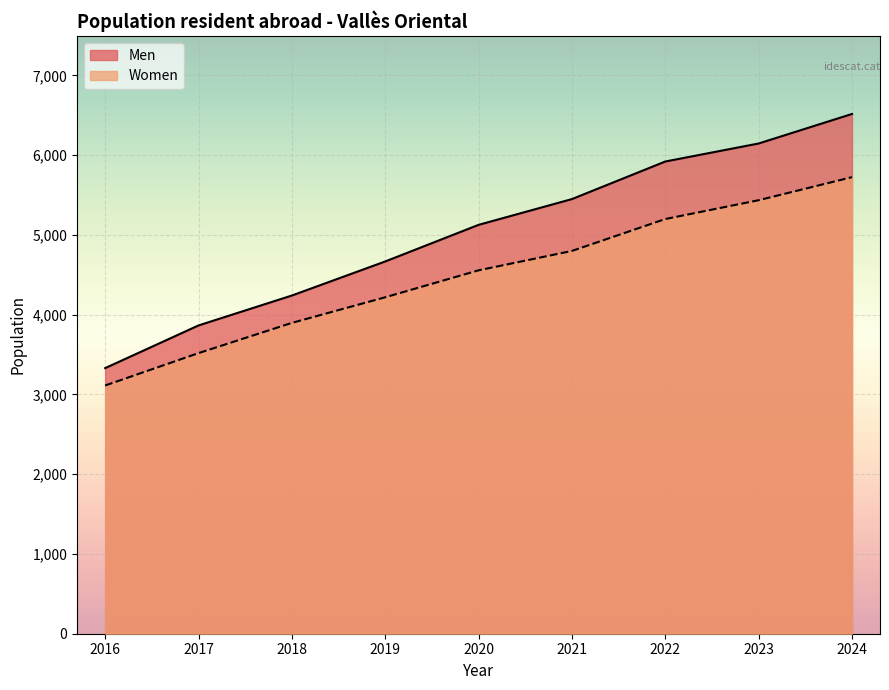

Is the value of Men at 2022 greater than the value of Women at 2021?

Yes